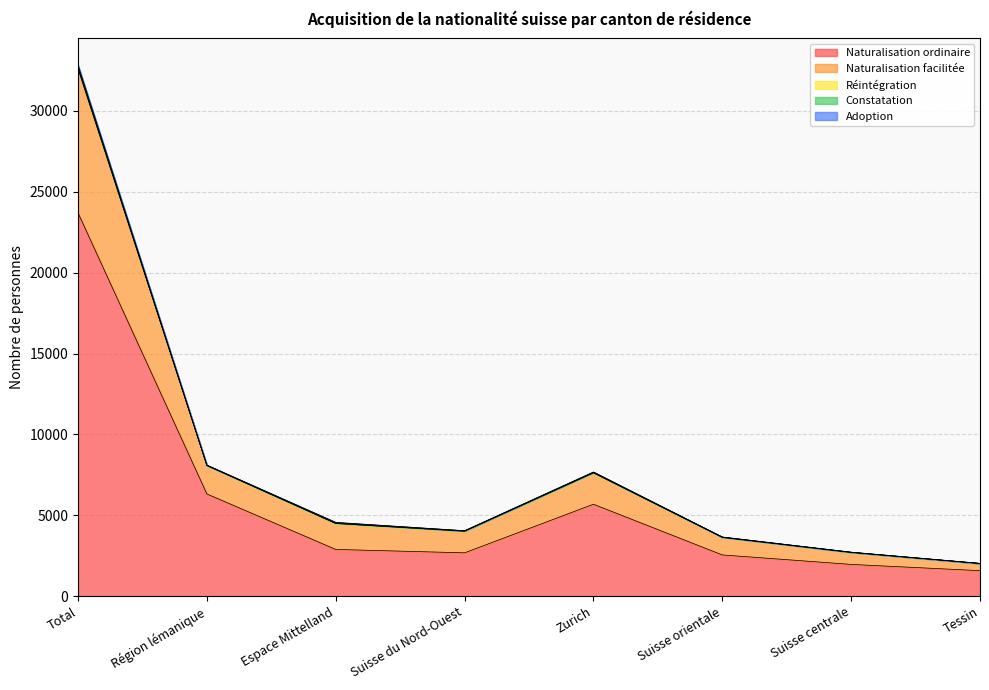

Which series has the largest range (max minus min)?

Naturalisation ordinaire